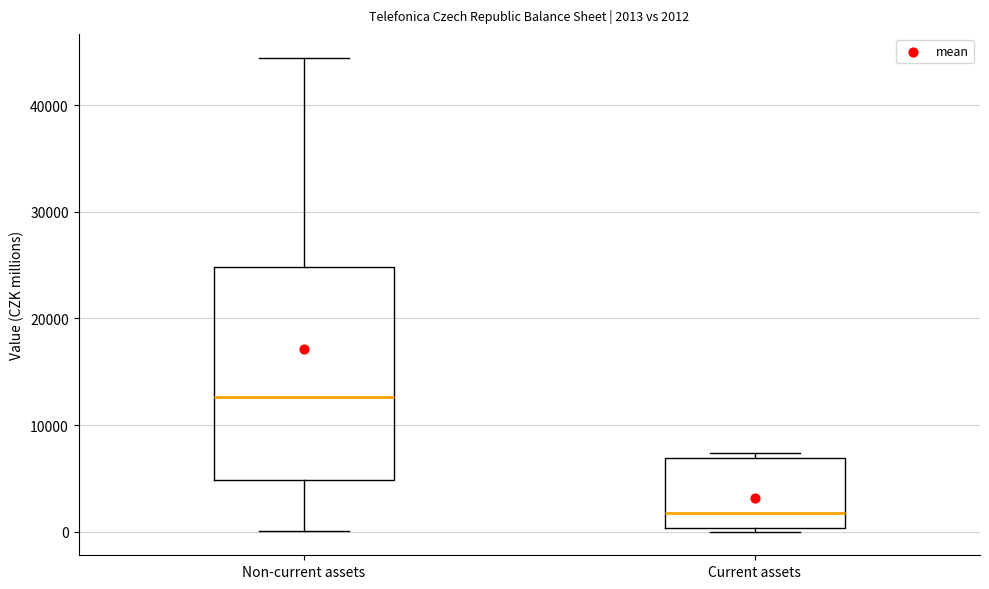

Which box has the lowest median line?

Current assets